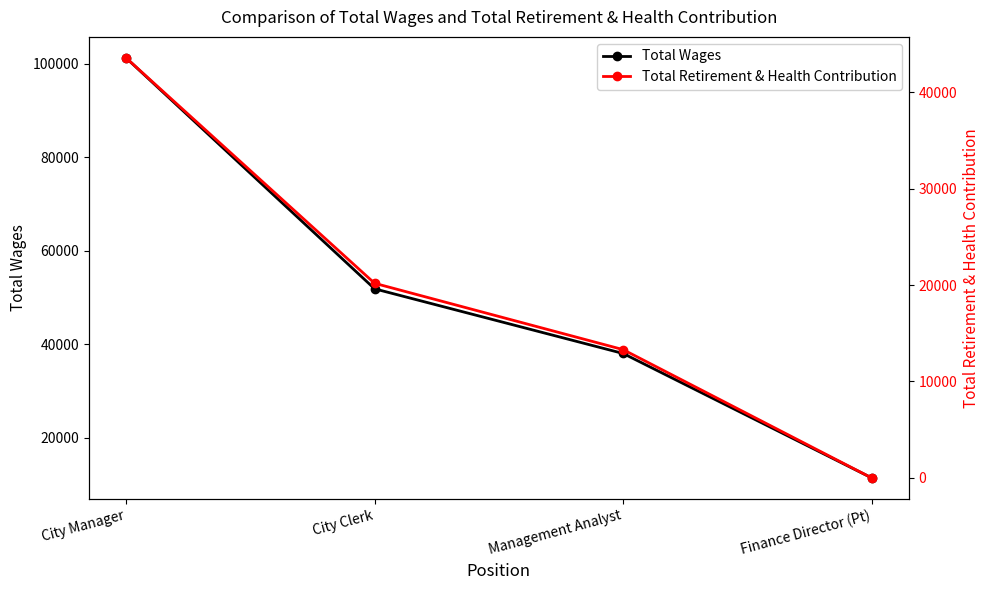

What is the difference between the Total Wages values at City Clerk and City Manager?

49453